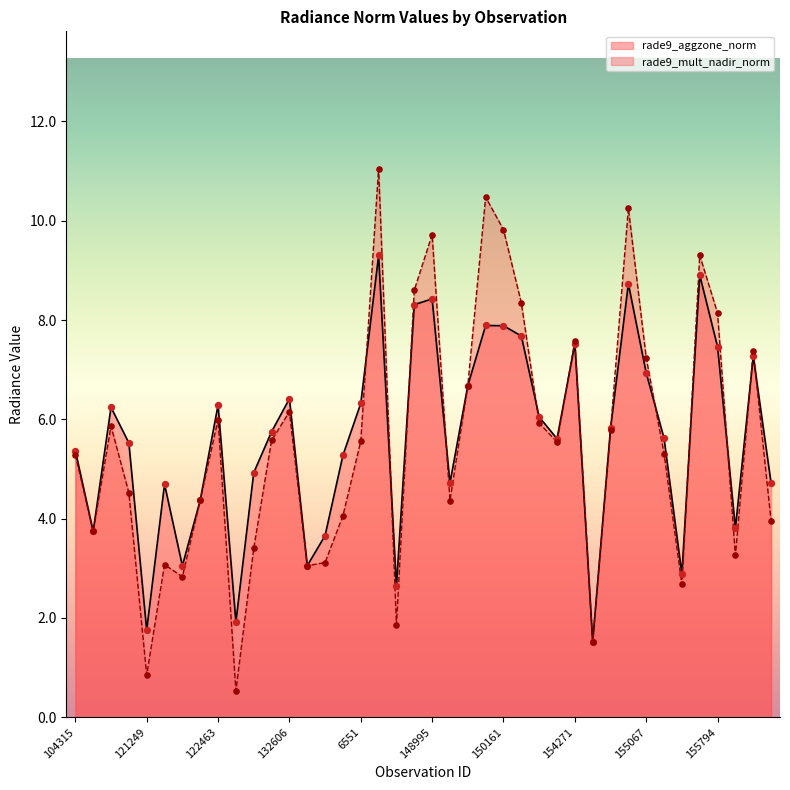

Which series has the largest Y range (max minus min)?

rade9_mult_nadir_norm_line